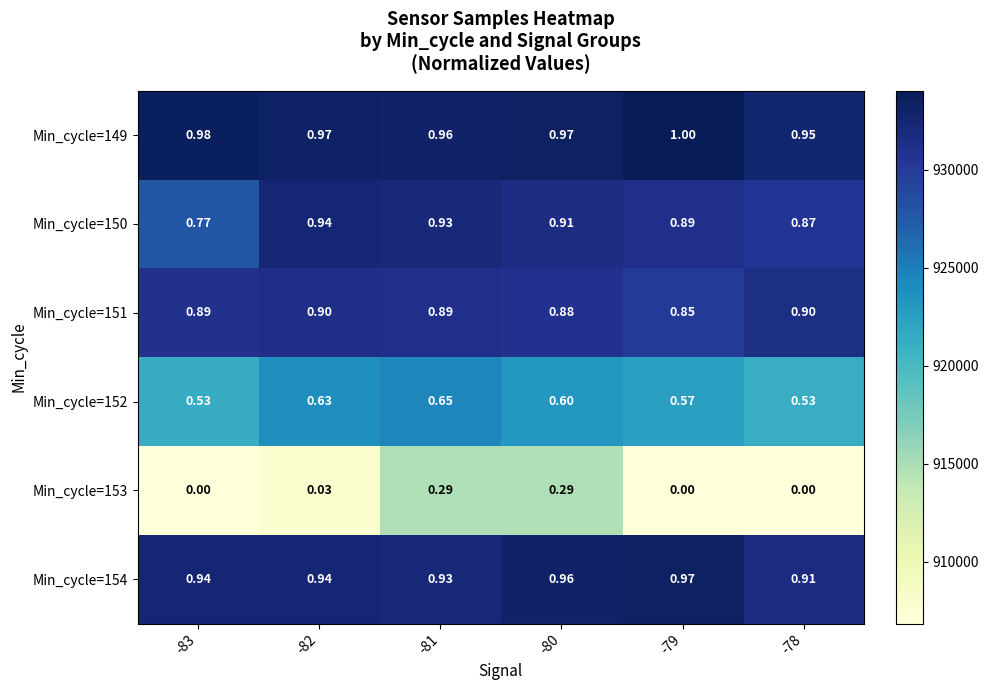

Is the value of Min_cycle=149 at -79 greater than the value of Min_cycle=152 at -83?

Yes